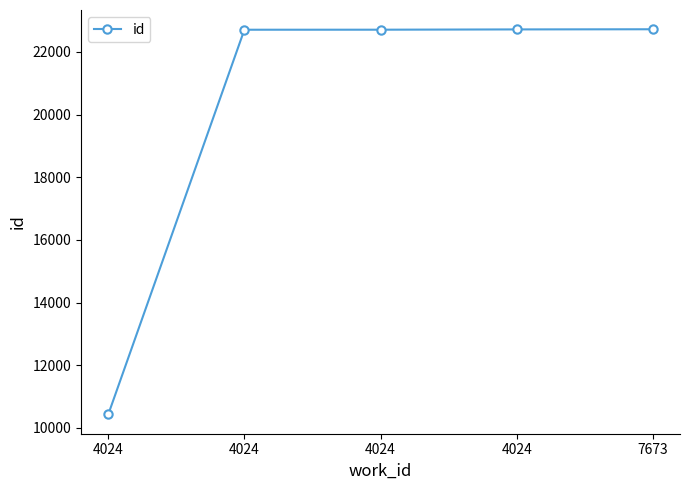

How many categories are shown in the chart?

5